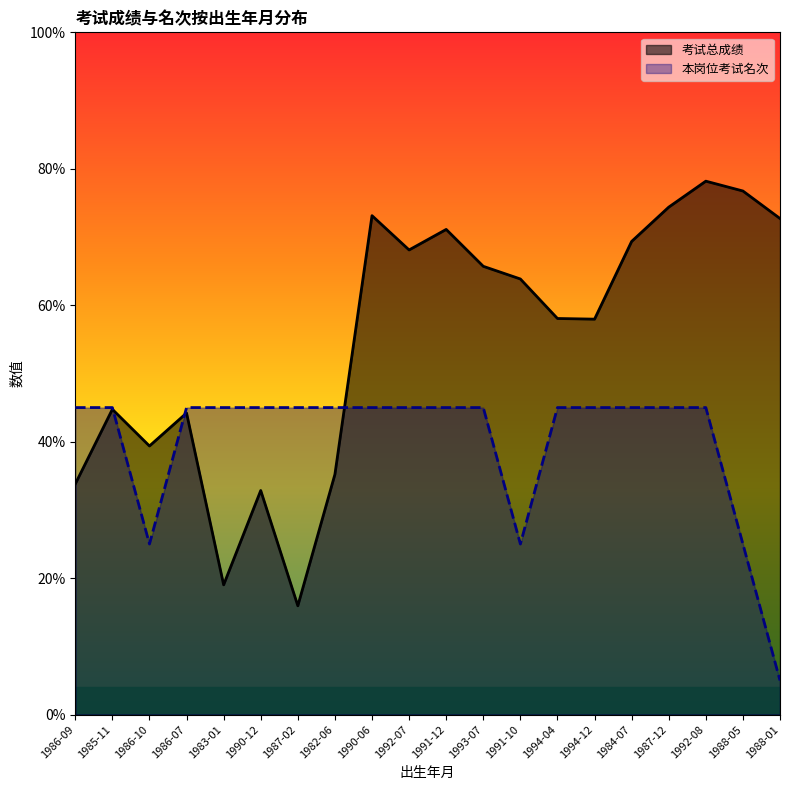

How many distinct data groups are displayed?

2